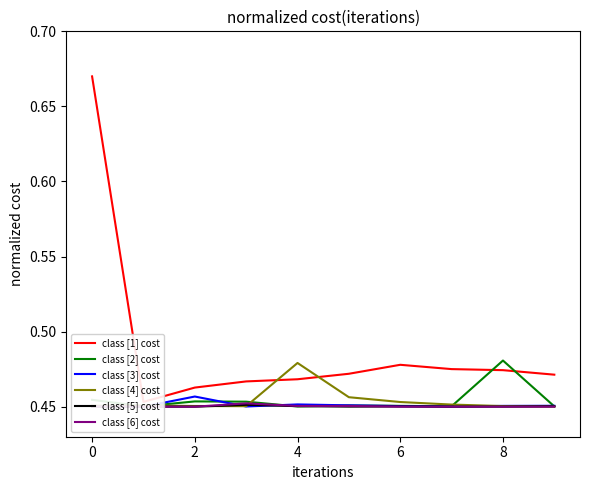

True or false: class [5] cost and class [3] cost intersect in this chart.

True